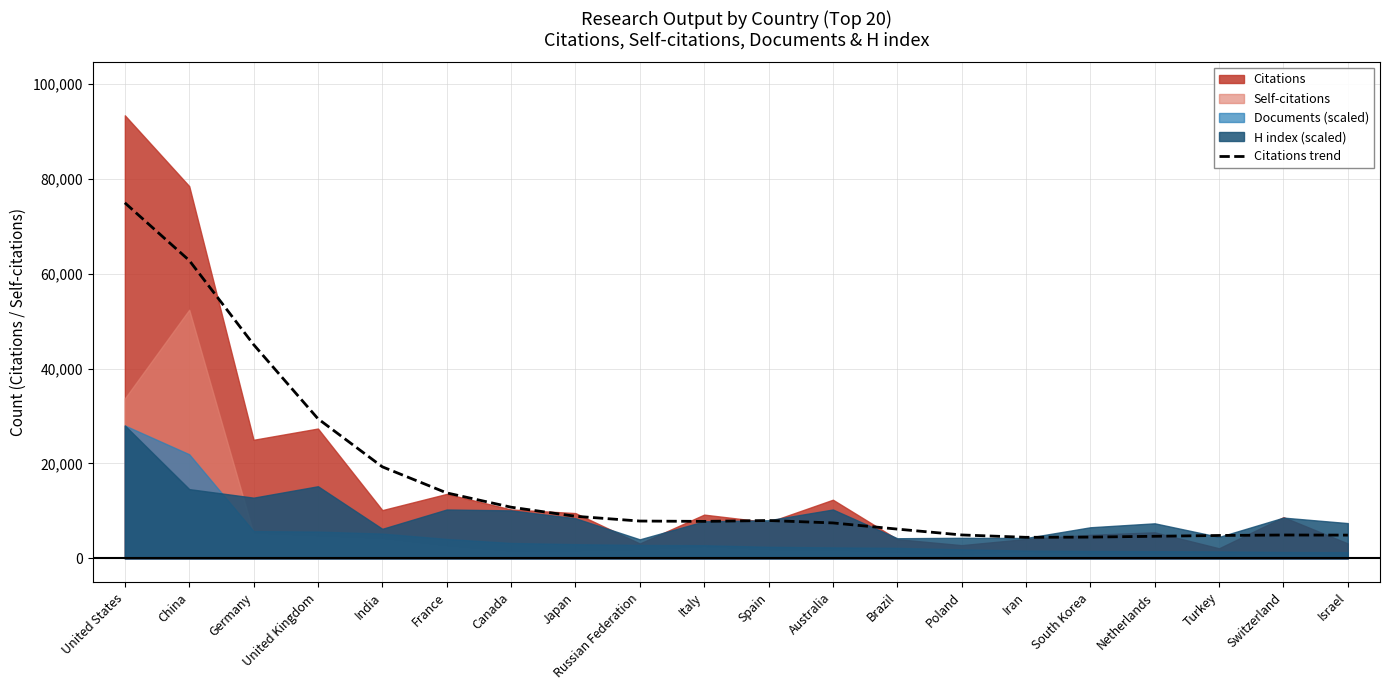

What position from the right is Canada?

14